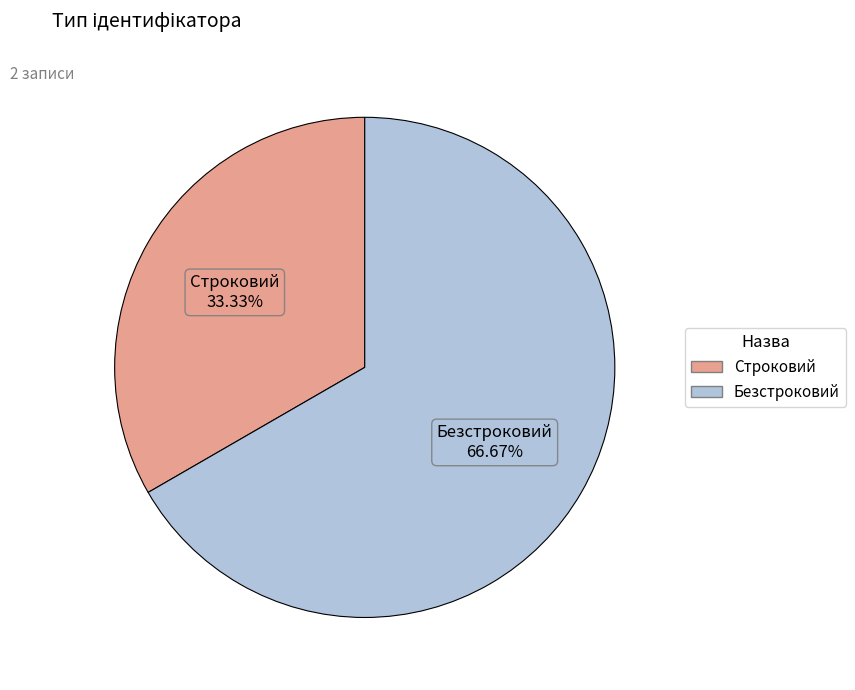

To the nearest percent, what is the difference between the Безстроковий and Строковий slice percentages?

33%